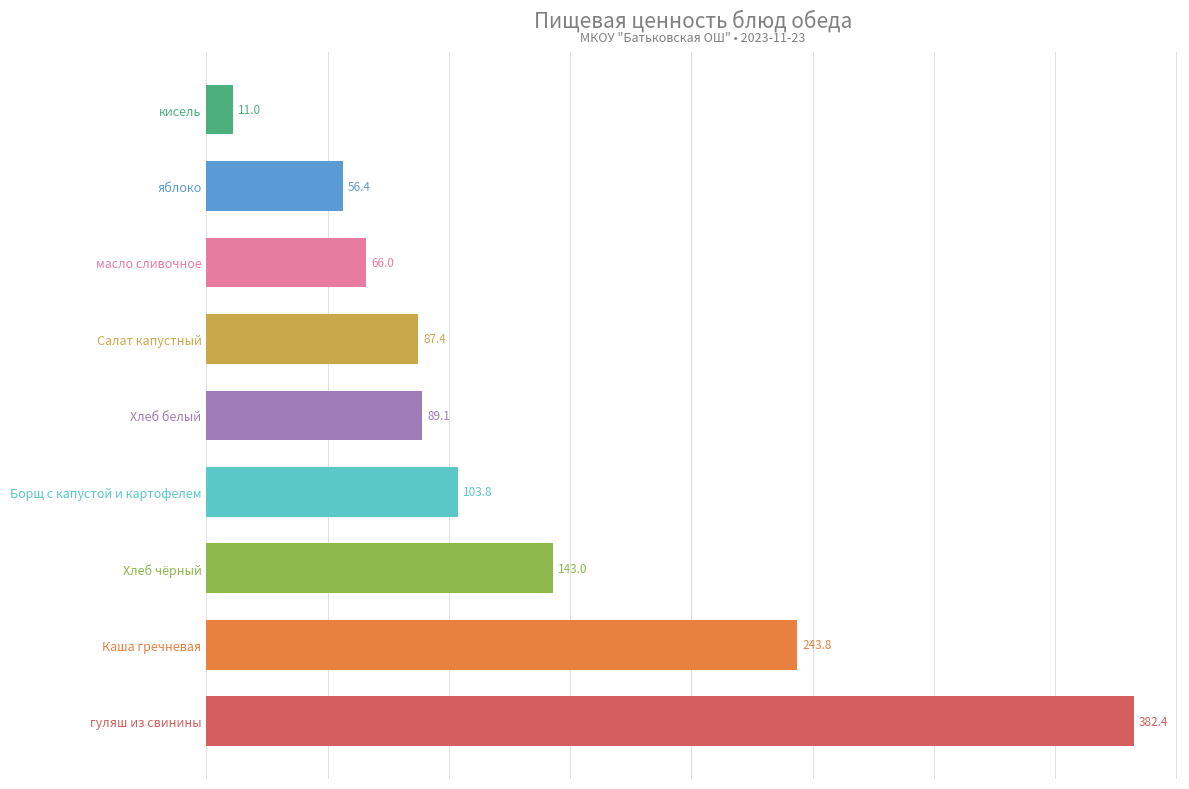

Between Хлеб чёрный and Салат капустный, which is larger?

Хлеб чёрный